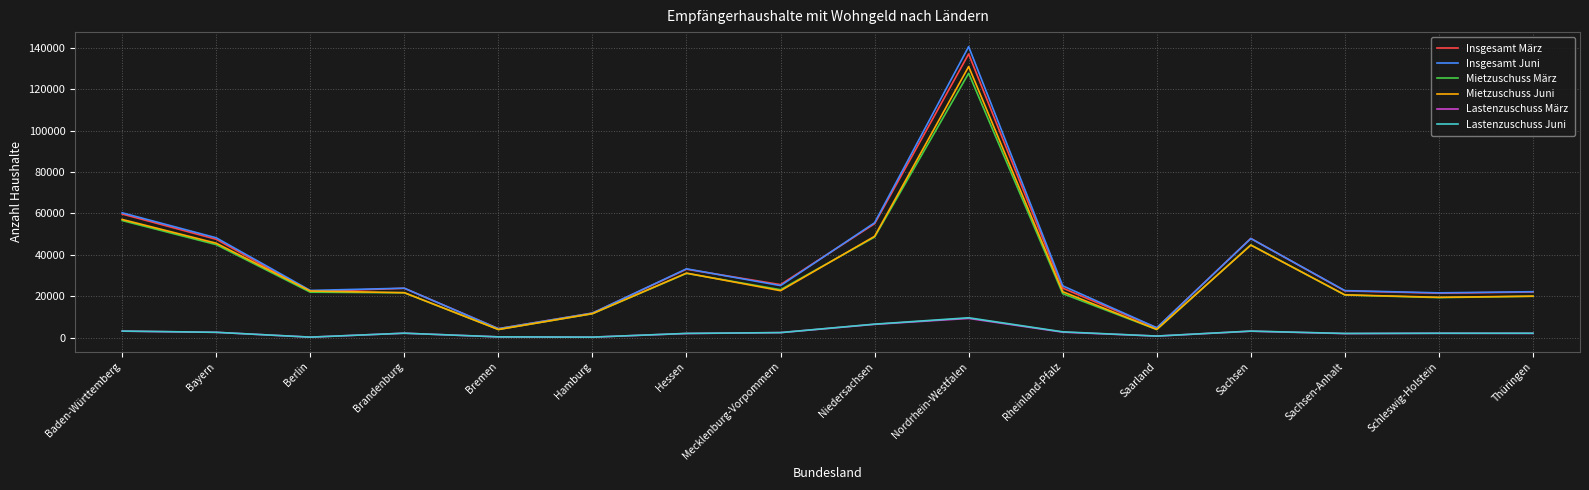

True or false: Mietzuschuss Juni and Lastenzuschuss Juni cross at least once.

False